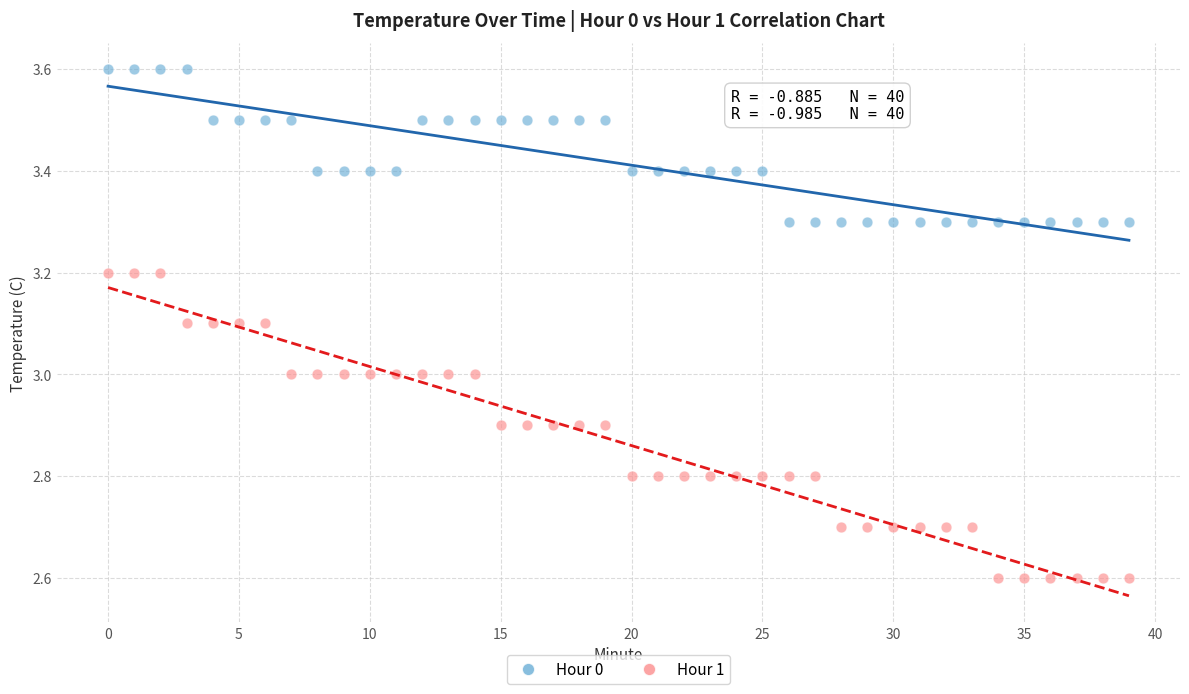

Across all data points, what is the range of Y values (max minus min)?

1.0